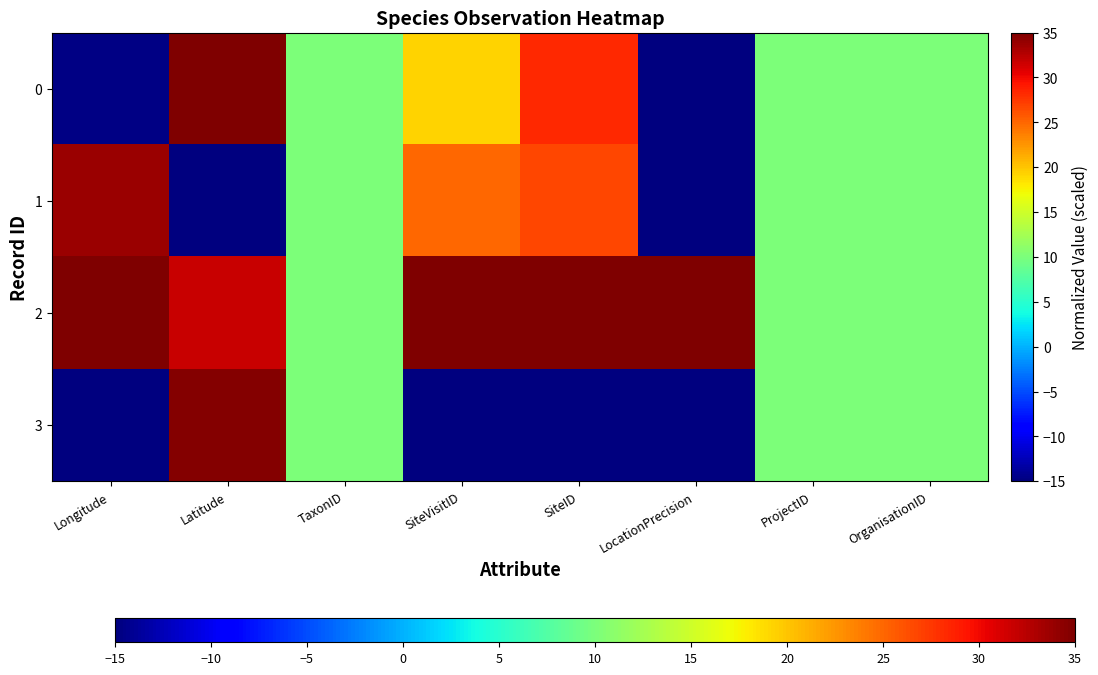

List the series in order of their peak value, lowest first.

1, 3, 0, 2